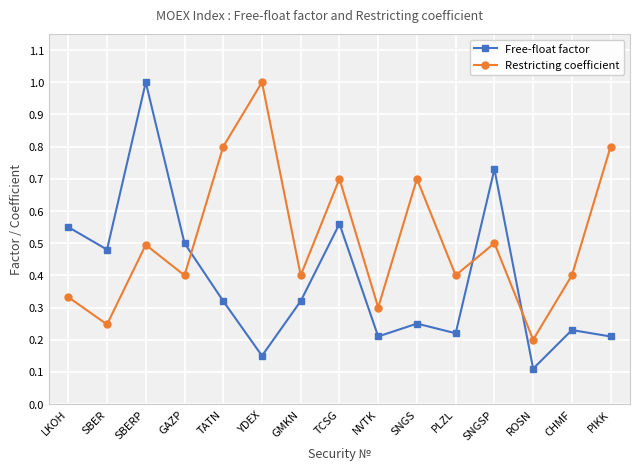

Is it true that Restricting coefficient equals 0.8 at TATN?

True